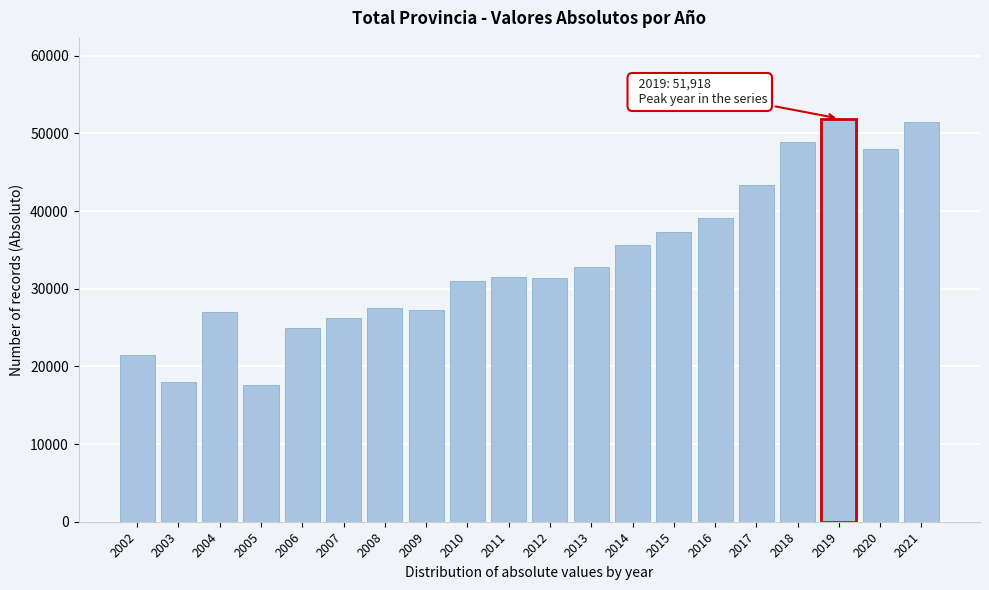

What is the ratio of the value at 2011 to the value at 2021?

0.6